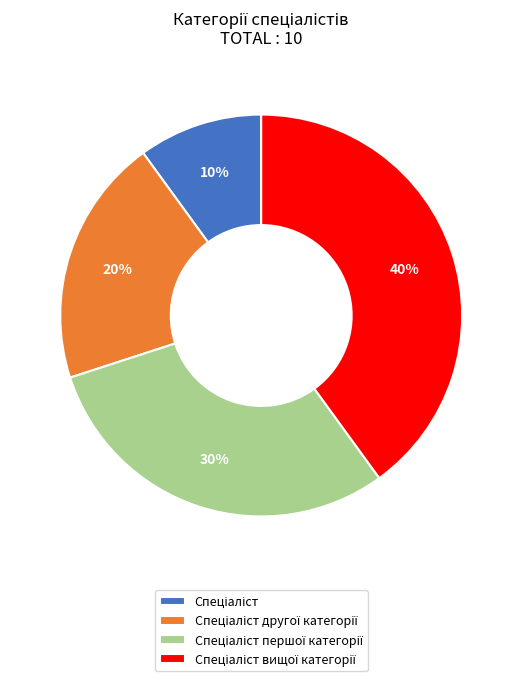

To the nearest percent, what is the difference between the largest and smallest slice percentages?

30%